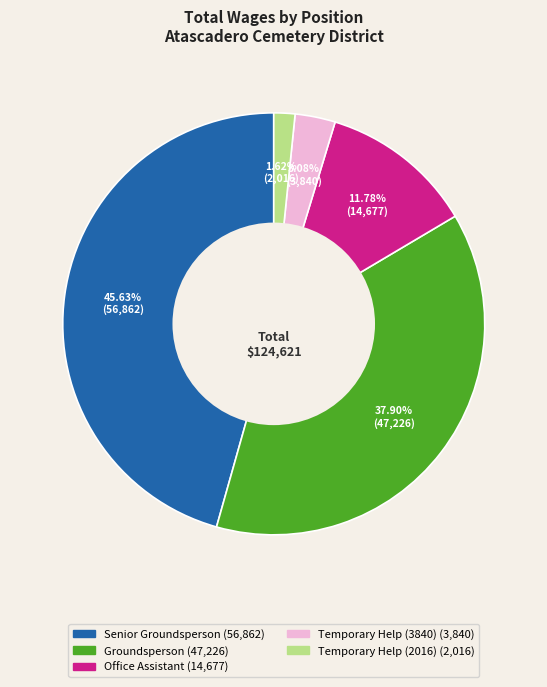

What percentage is NOT represented by Temporary Help (2016)?

98.4%